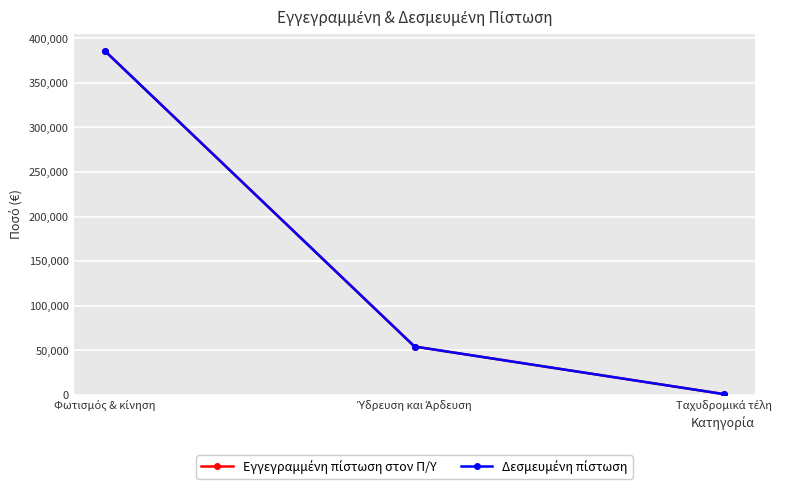

At which label is Δεσμευμένη πίστωση closest to 193250?

Ύδρευση και Άρδευση